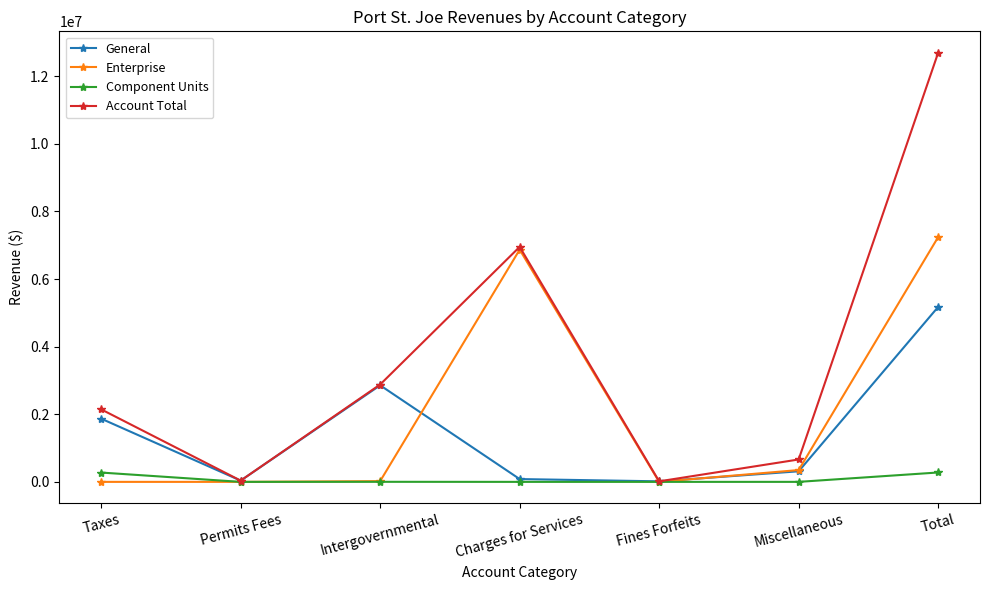

How many categories are shown in the chart?

7